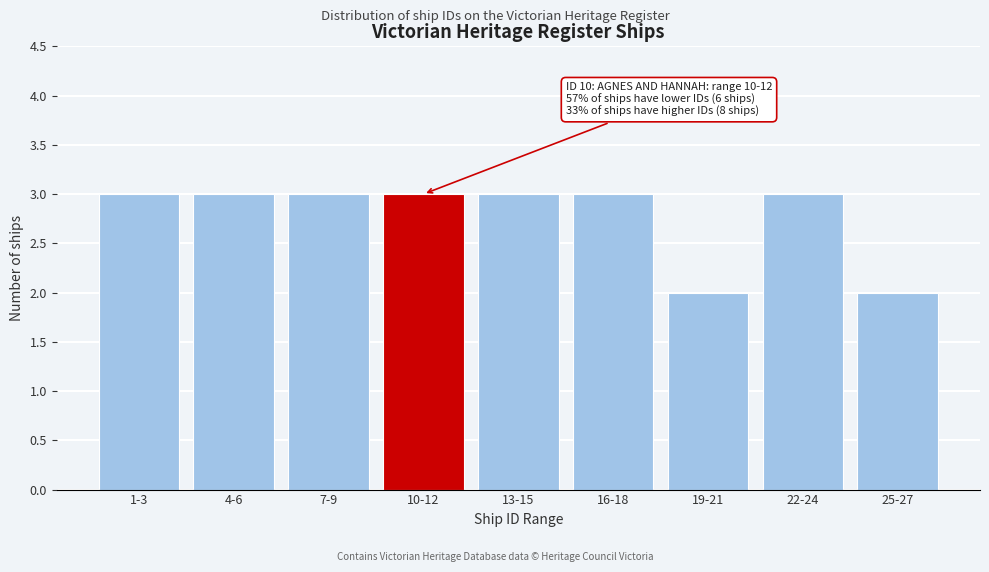

Reading left to right, what are all the values shown in this chart?

3	3	3	3	3	3	2	3	2